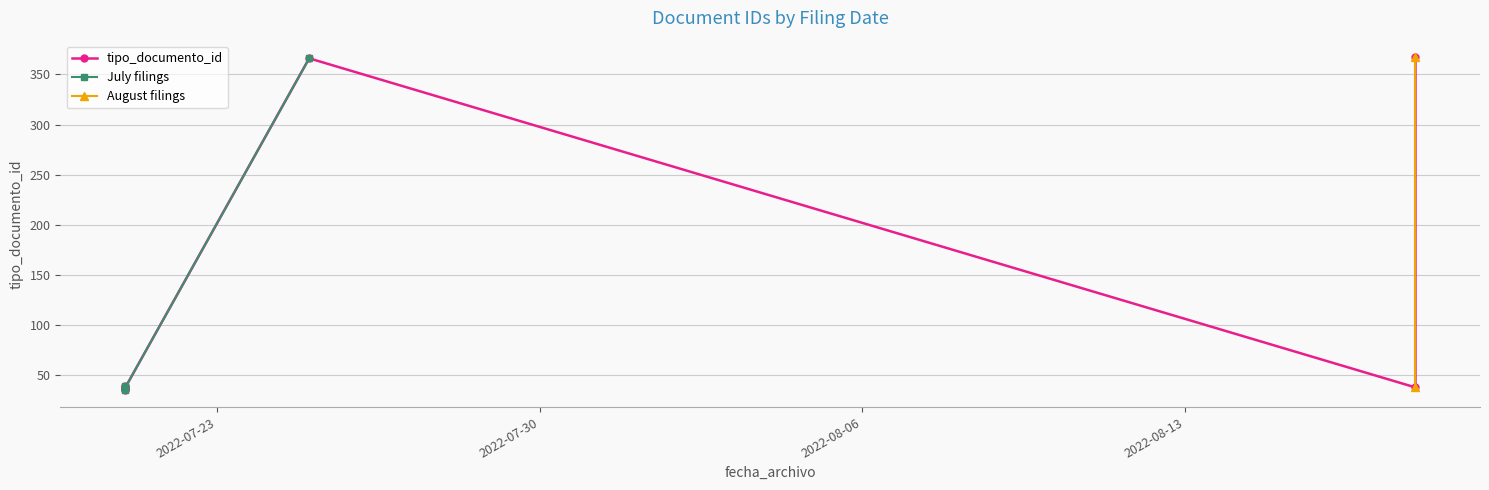

At which label is the value closest to 201?

2022-07-21